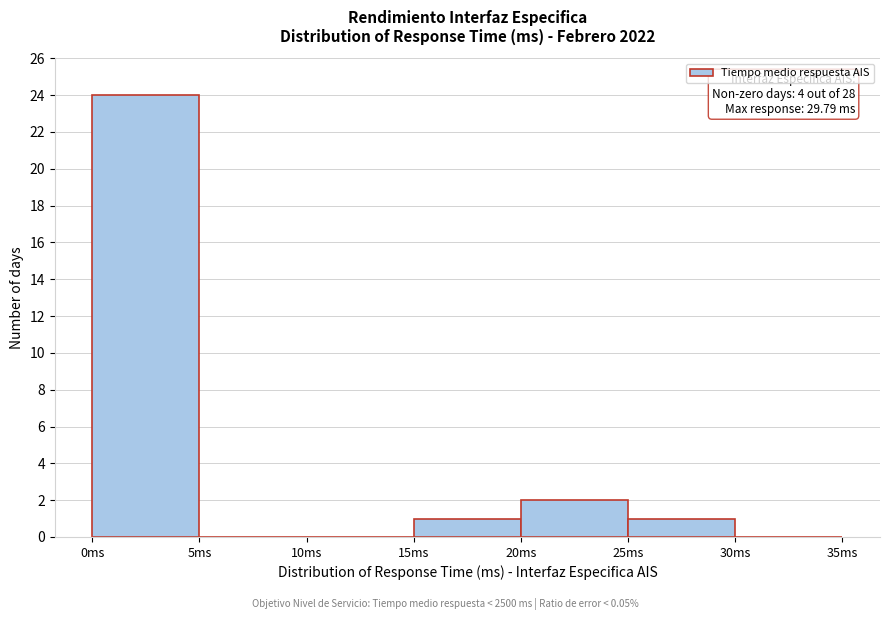

Over which range of the x-axis is the bar tallest?

0 to 5